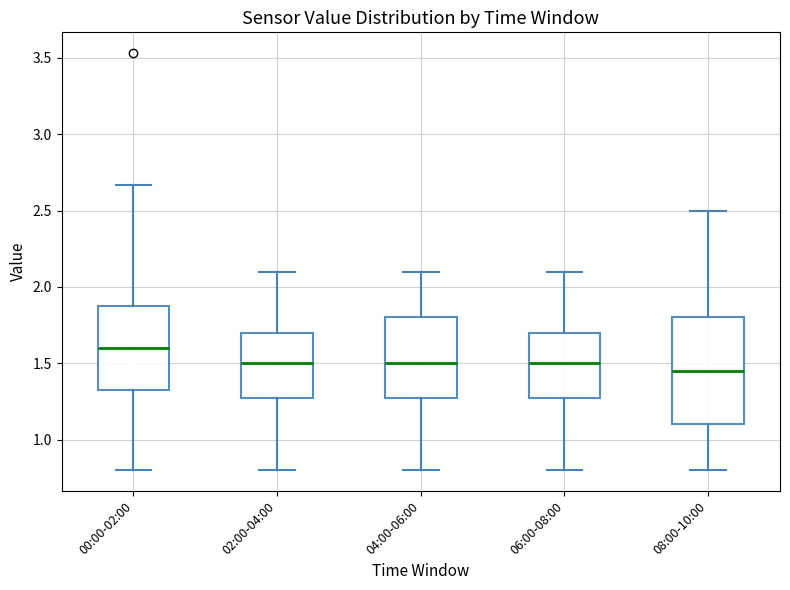

Reading left to right, transcribe this box plot: for each box, give where its median line is, the range the box spans, and where its two whiskers end, as read against the y-axis. The values are not printed on the chart, so give them approximately, as read against the axis.

00:00-02:00: median 1.60, box 1.30 to 1.90, whiskers 0.80 to 2.65
02:00-04:00: median 1.50, box 1.30 to 1.70, whiskers 0.80 to 2.10
04:00-06:00: median 1.50, box 1.30 to 1.80, whiskers 0.80 to 2.10
06:00-08:00: median 1.50, box 1.30 to 1.70, whiskers 0.80 to 2.10
08:00-10:00: median 1.45, box 1.10 to 1.80, whiskers 0.80 to 2.50